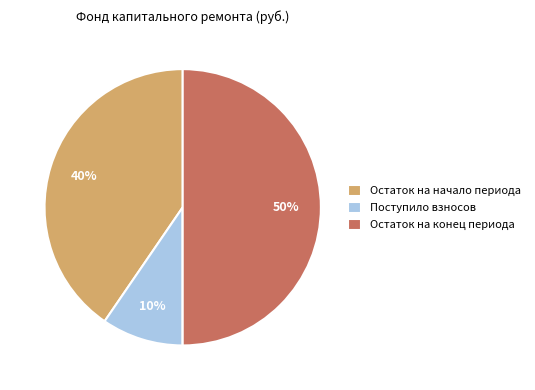

To the nearest percent, what is the difference between the largest and smallest slice percentages?

50%